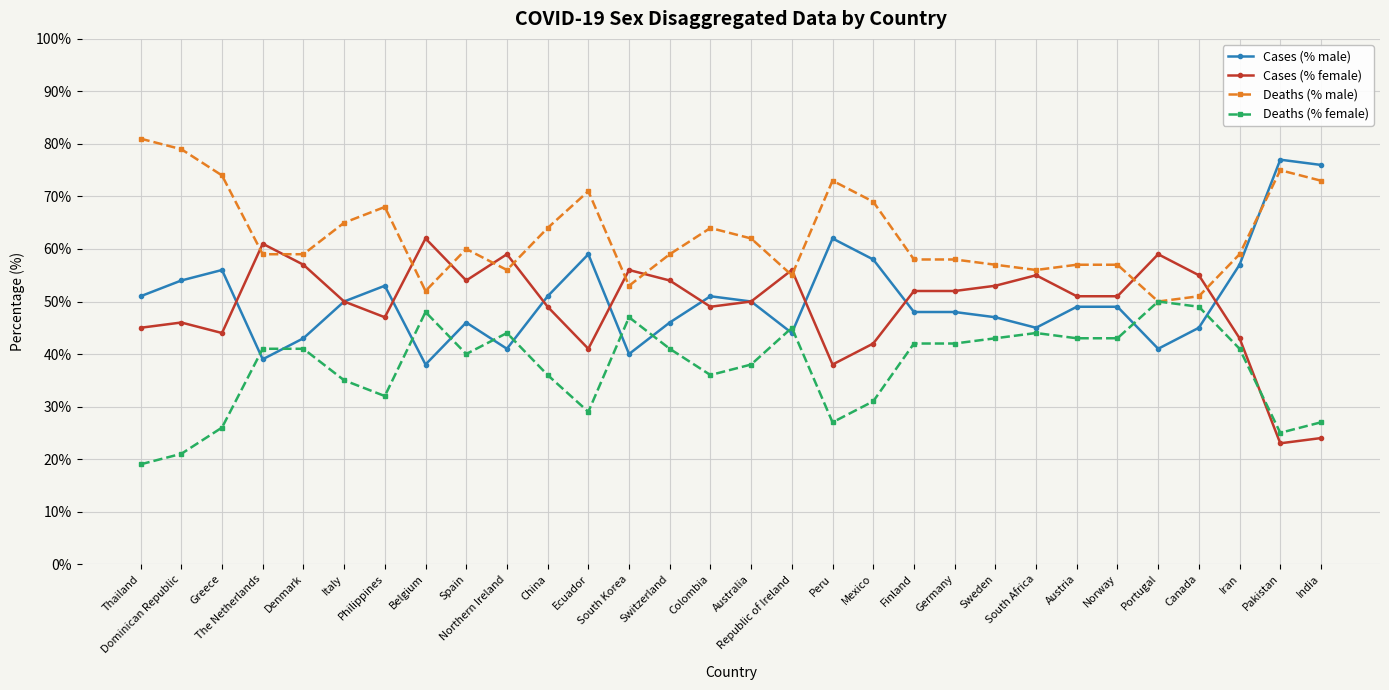

At which label is Cases (% male) closest to 57?

Iran